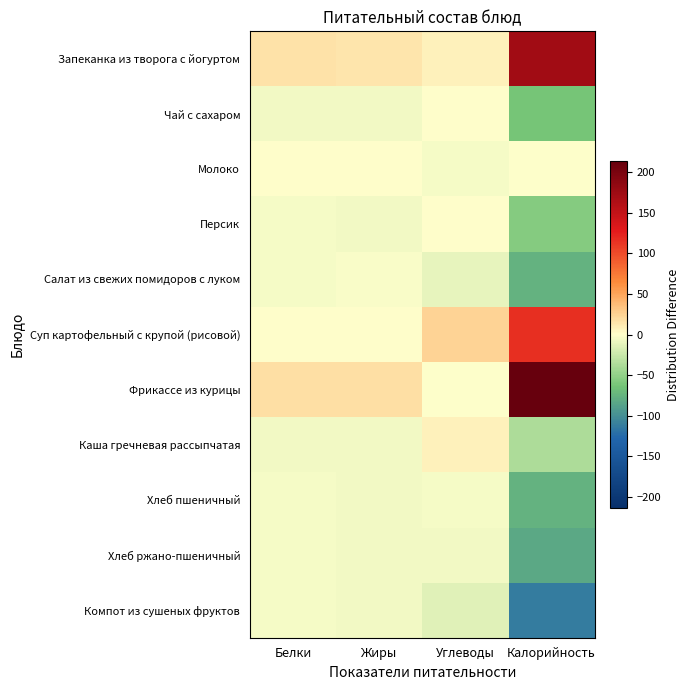

Which category has the lowest value across all series?

Калорийность